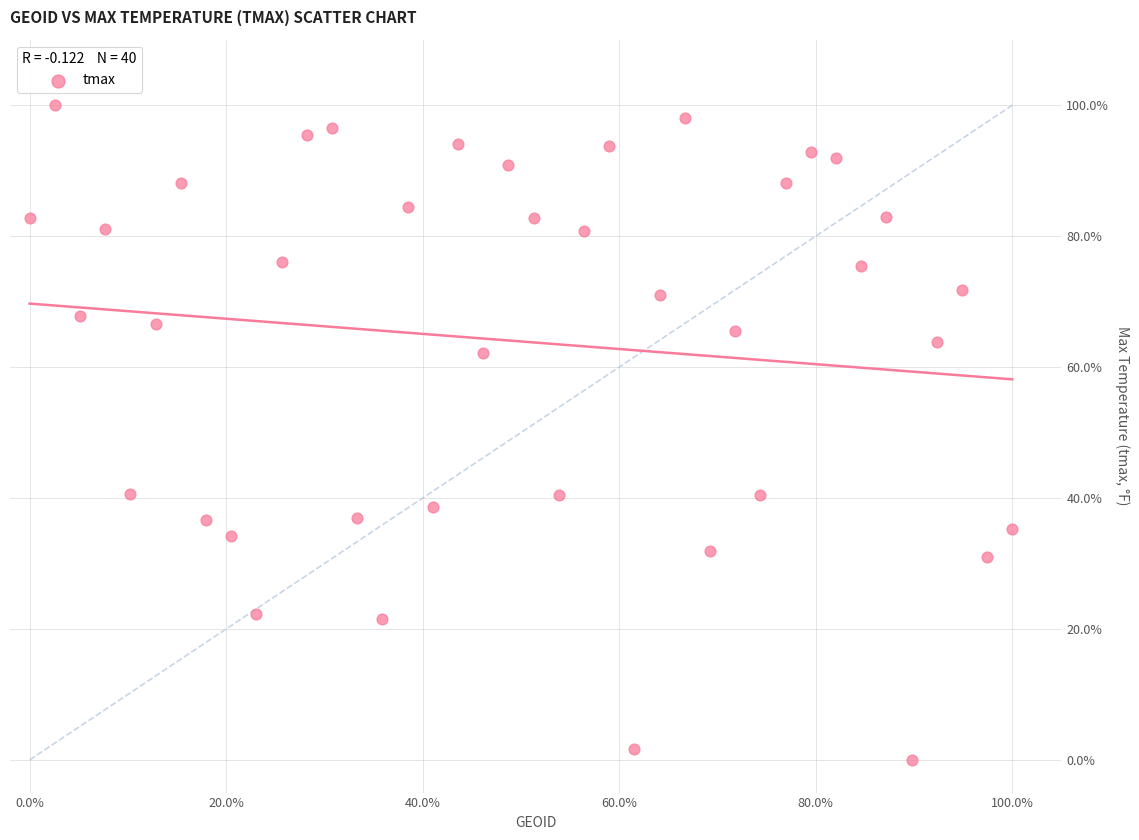

What is the range of Y values (max minus min)?

100.0